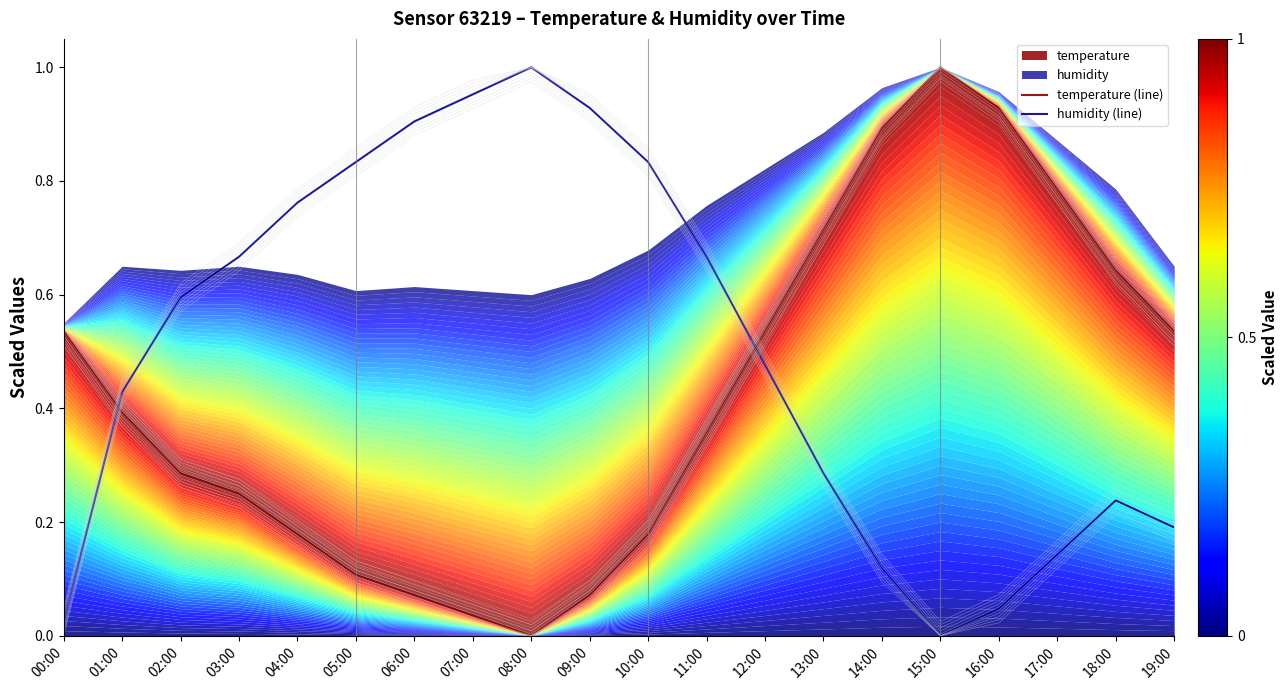

The value of humidity (line) at 00:00 is 0.0. True or false?

True